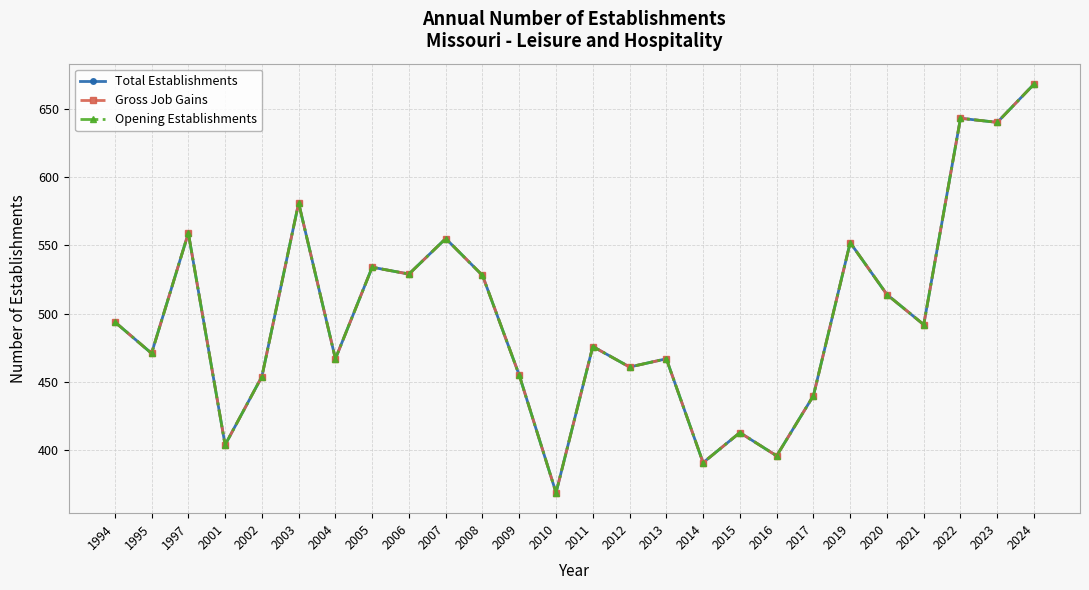

Reading right to left, list all the values displayed in this chart.

Total Establishments: 2024=668	2023=640	2022=643	2021=492	2020=514	2019=552	2017=440	2016=396	2015=413	2014=391	2013=467	2012=461	2011=476	2010=369	2009=455	2008=528	2007=555	2006=529	2005=534	2004=467	2003=581	2002=454	2001=404	1997=559	1995=471	1994=494
Gross Job Gains: 2024=668	2023=640	2022=643	2021=492	2020=514	2019=552	2017=440	2016=396	2015=413	2014=391	2013=467	2012=461	2011=476	2010=369	2009=455	2008=528	2007=555	2006=529	2005=534	2004=467	2003=581	2002=454	2001=404	1997=559	1995=471	1994=494
Opening Establishments: 2024=668	2023=640	2022=643	2021=492	2020=514	2019=552	2017=440	2016=396	2015=413	2014=391	2013=467	2012=461	2011=476	2010=369	2009=455	2008=528	2007=555	2006=529	2005=534	2004=467	2003=581	2002=454	2001=404	1997=559	1995=471	1994=494